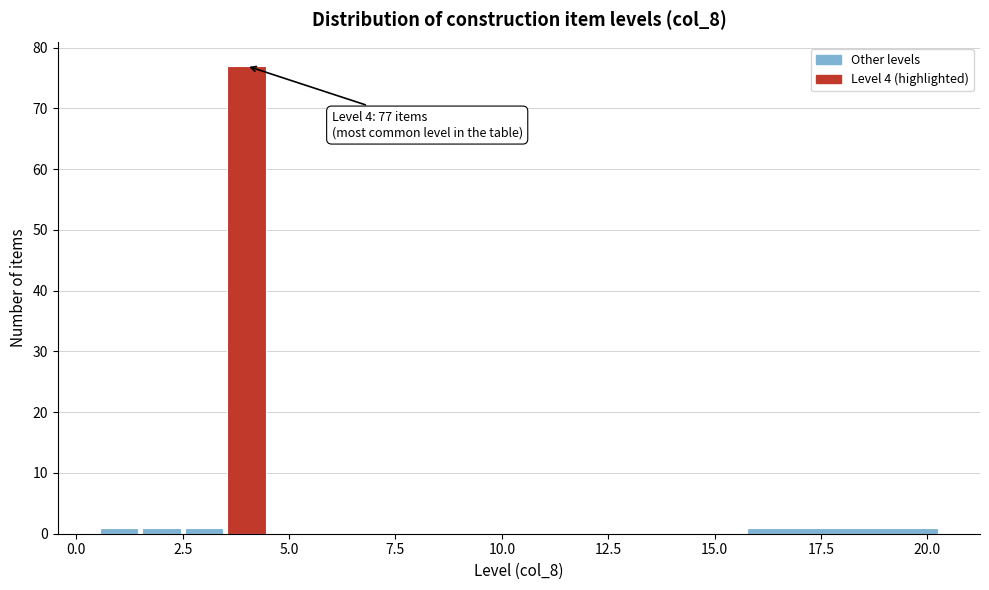

Read against the x-axis, roughly where is the centre of the tallest bar?

4.0